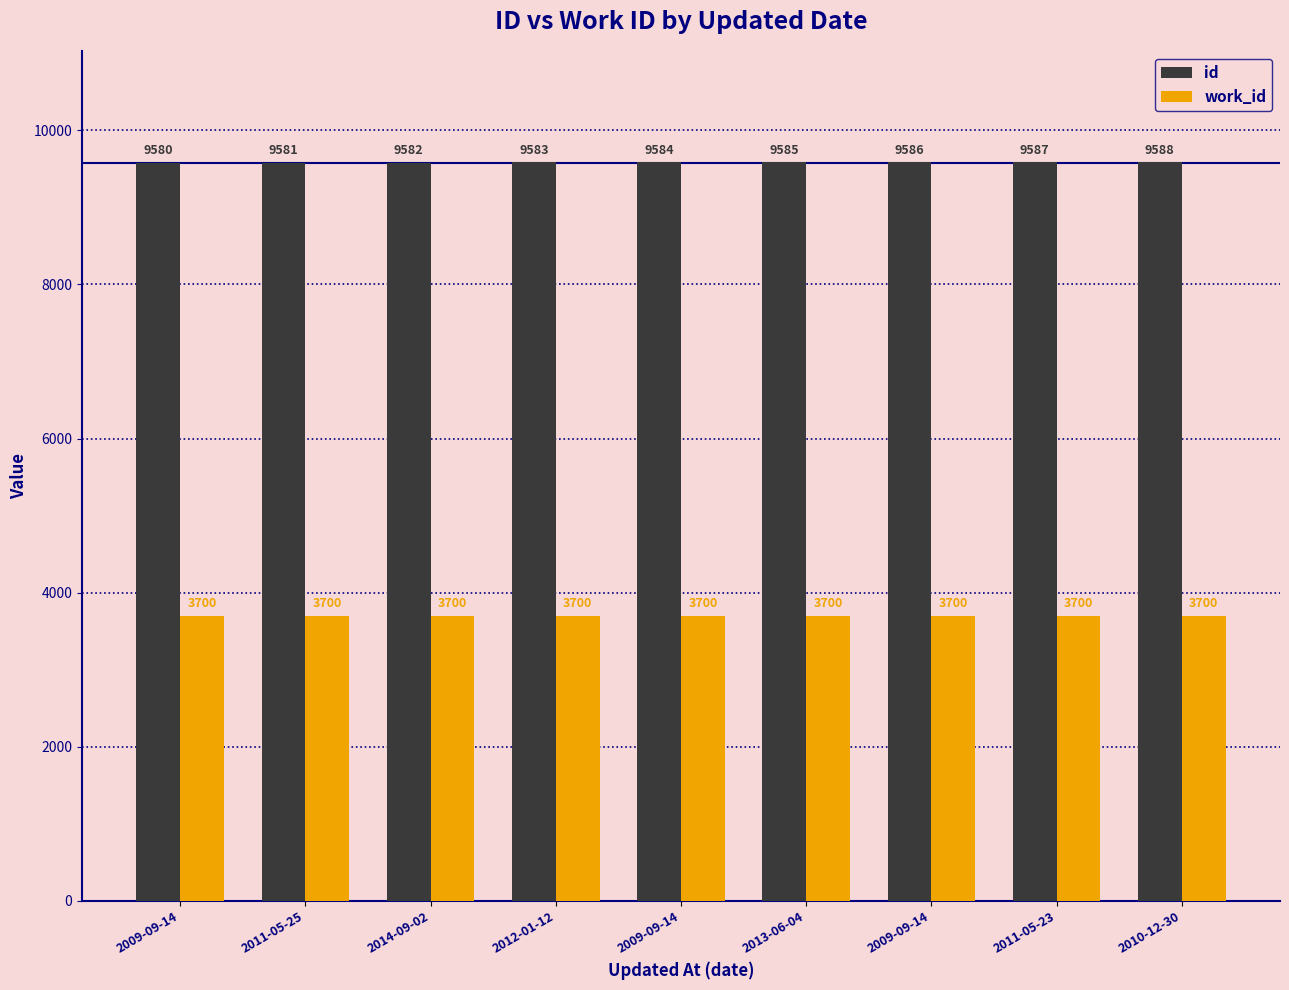

What is the sum of the id values at 2014-09-02 and 2013-06-04?

19167